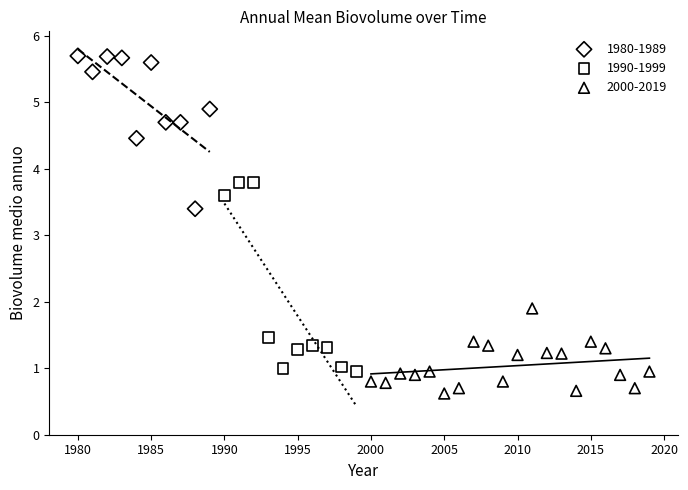

Which series reaches the maximum Y coordinate?

1980-1989